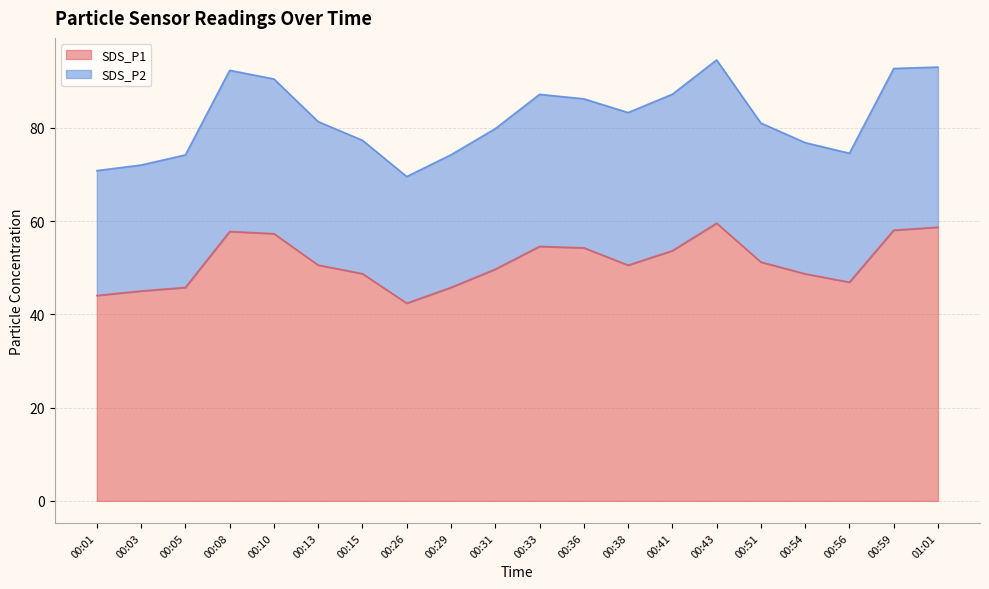

How many lines are shown in the chart?

2